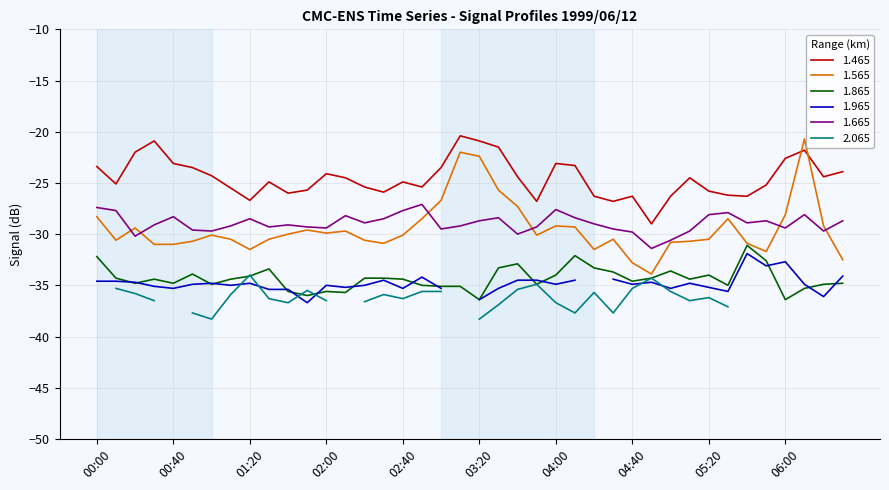

True or false: 1.465 and 1.665 intersect in this chart.

False